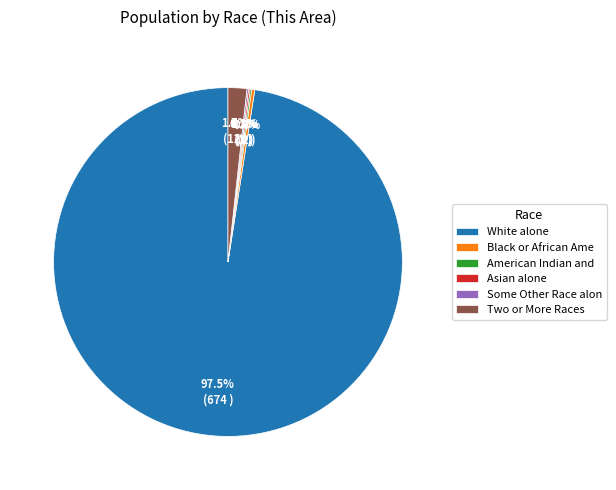

Between White alone and Black or African Ame, which is larger?

White alone